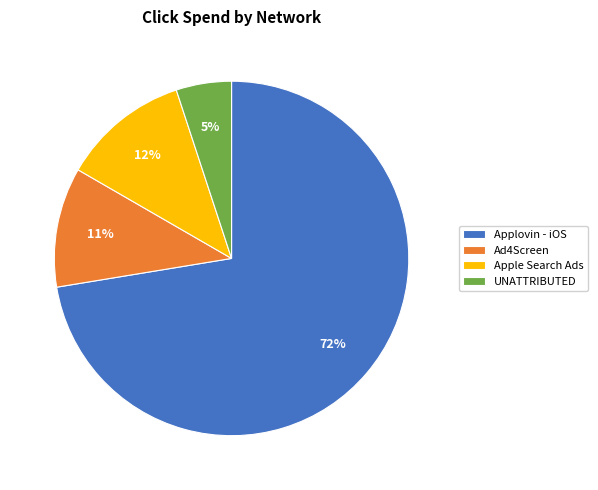

Do Apple Search Ads and Applovin - iOS together represent more than half of the pie?

Yes